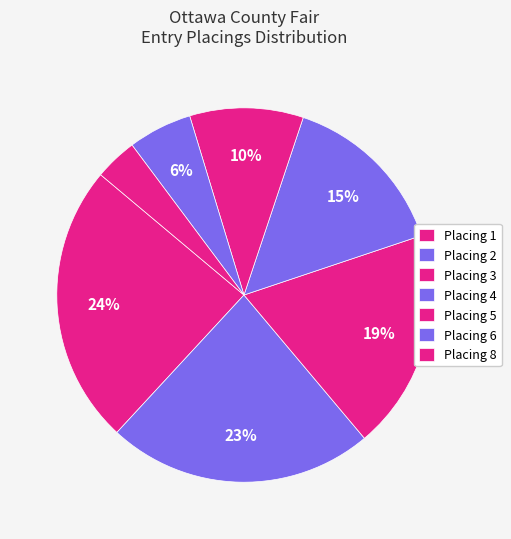

Count the number of slices in the pie.

7